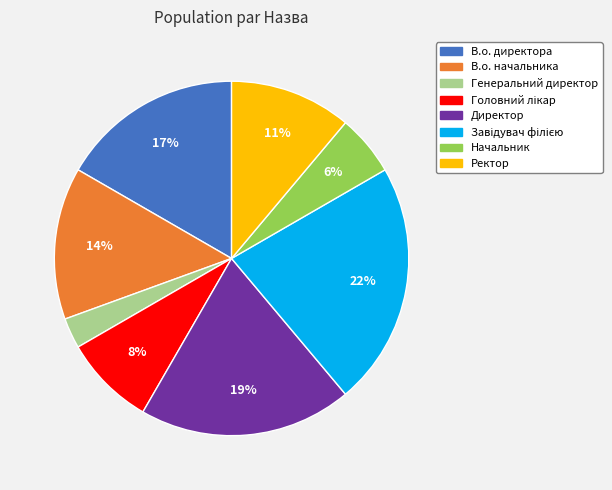

Is Начальник the majority of the pie?

No